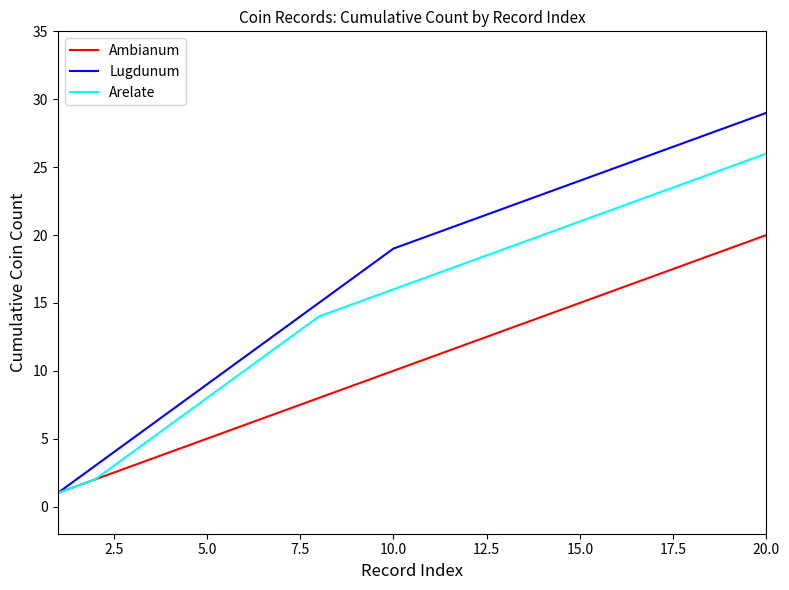

What is the minimum value for Ambianum?

1